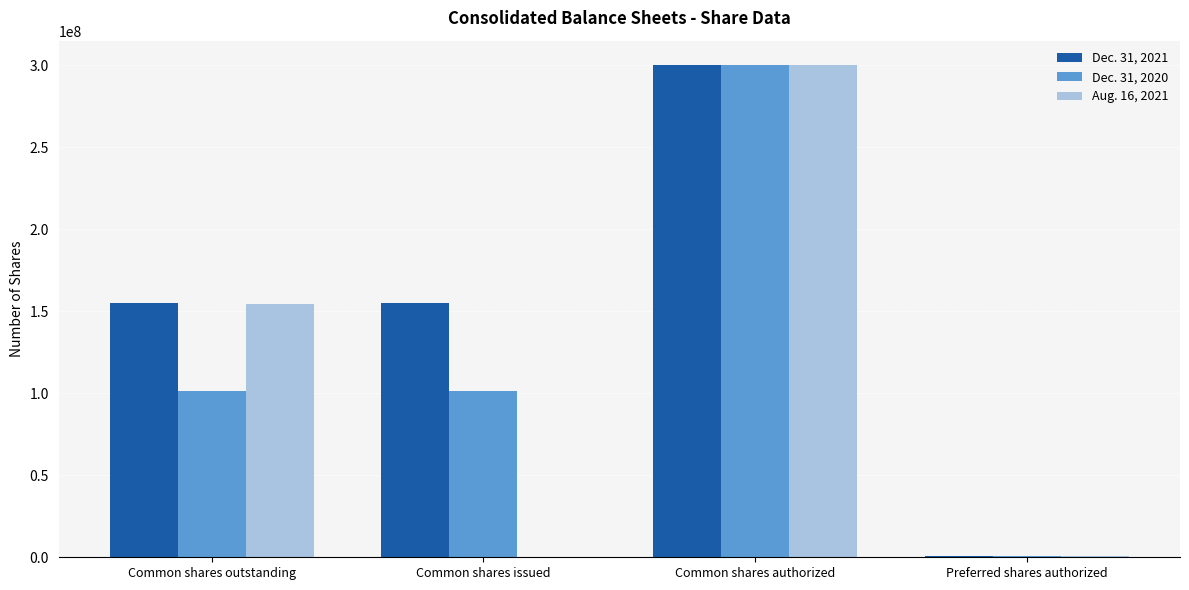

How many series are shown in this chart?

3